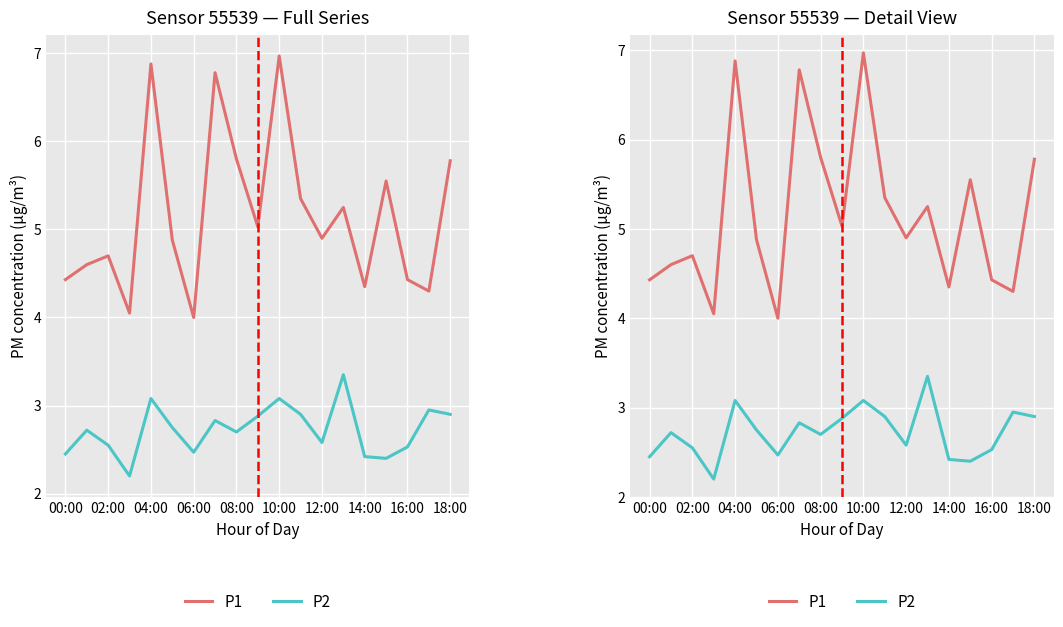

Does the chart display data point markers on the line(s)?

No